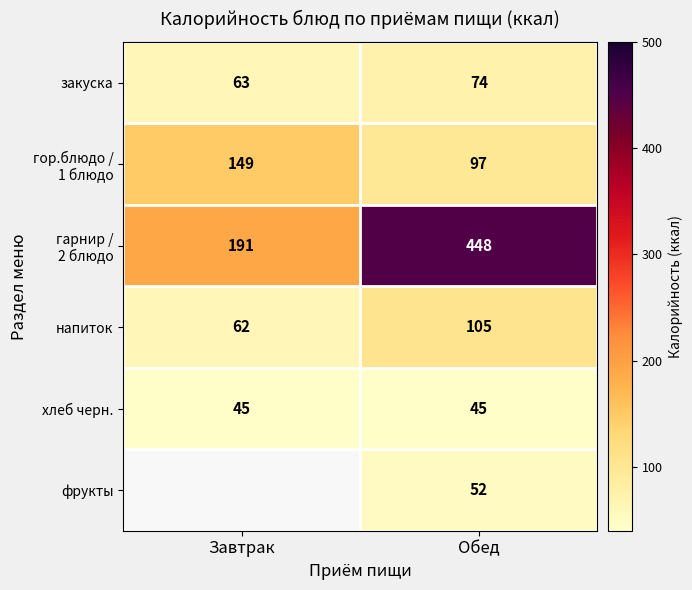

How many data points in закуска are less than 74?

1